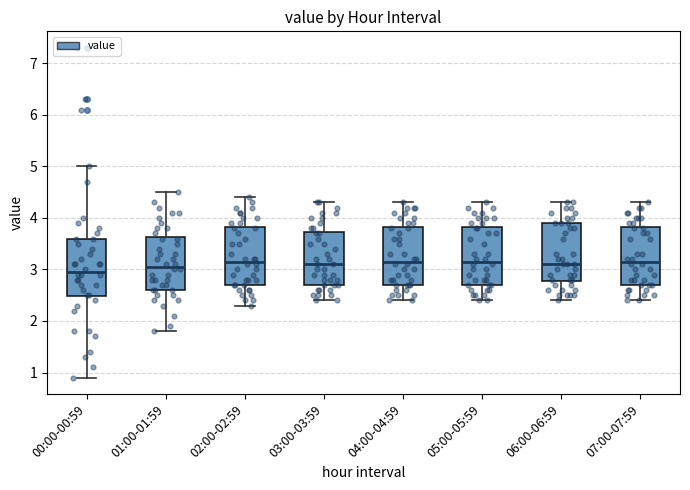

Reading left to right, read every box against the y-axis: the position of its median line, the range the box covers, and the ends of its whiskers. The values are not printed on the chart, so give them approximately, as read against the axis.

00:00-00:59: median 3.0, box 2.5 to 3.6, whiskers 0.9 to 5.0
01:00-01:59: median 3.1, box 2.6 to 3.6, whiskers 1.8 to 4.5
02:00-02:59: median 3.2, box 2.7 to 3.8, whiskers 2.3 to 4.4
03:00-03:59: median 3.1, box 2.7 to 3.7, whiskers 2.4 to 4.3
04:00-04:59: median 3.2, box 2.7 to 3.8, whiskers 2.4 to 4.3
05:00-05:59: median 3.2, box 2.7 to 3.8, whiskers 2.4 to 4.3
06:00-06:59: median 3.1, box 2.8 to 3.9, whiskers 2.4 to 4.3
07:00-07:59: median 3.2, box 2.7 to 3.8, whiskers 2.4 to 4.3